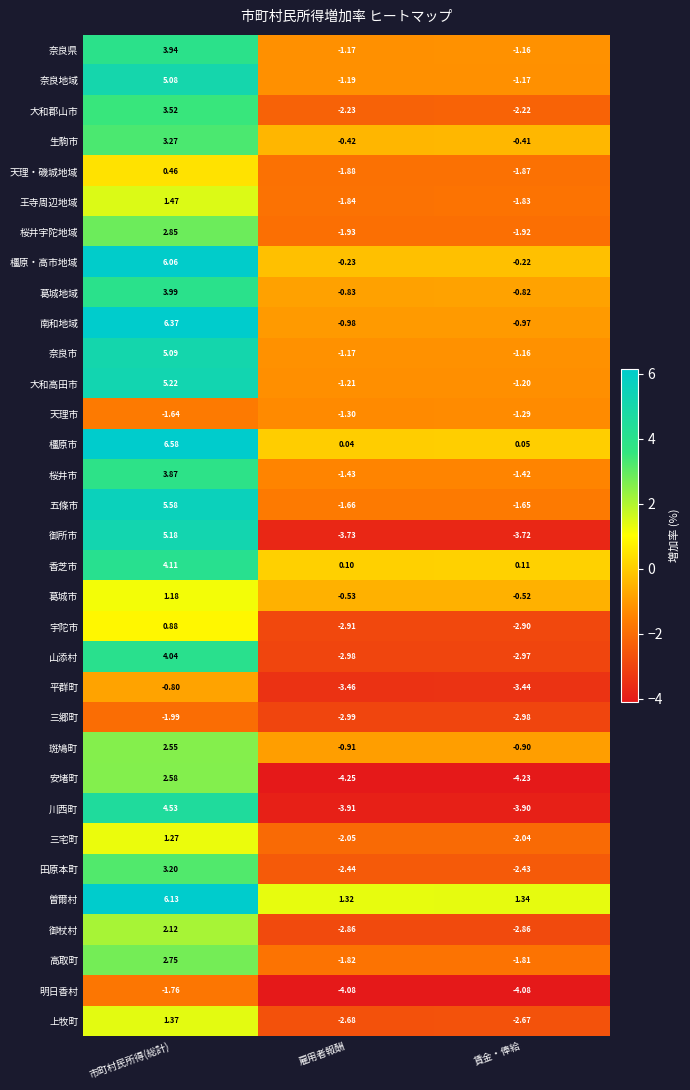

Which category has the lowest value in the 大和郡山市 series?

雇用者報酬